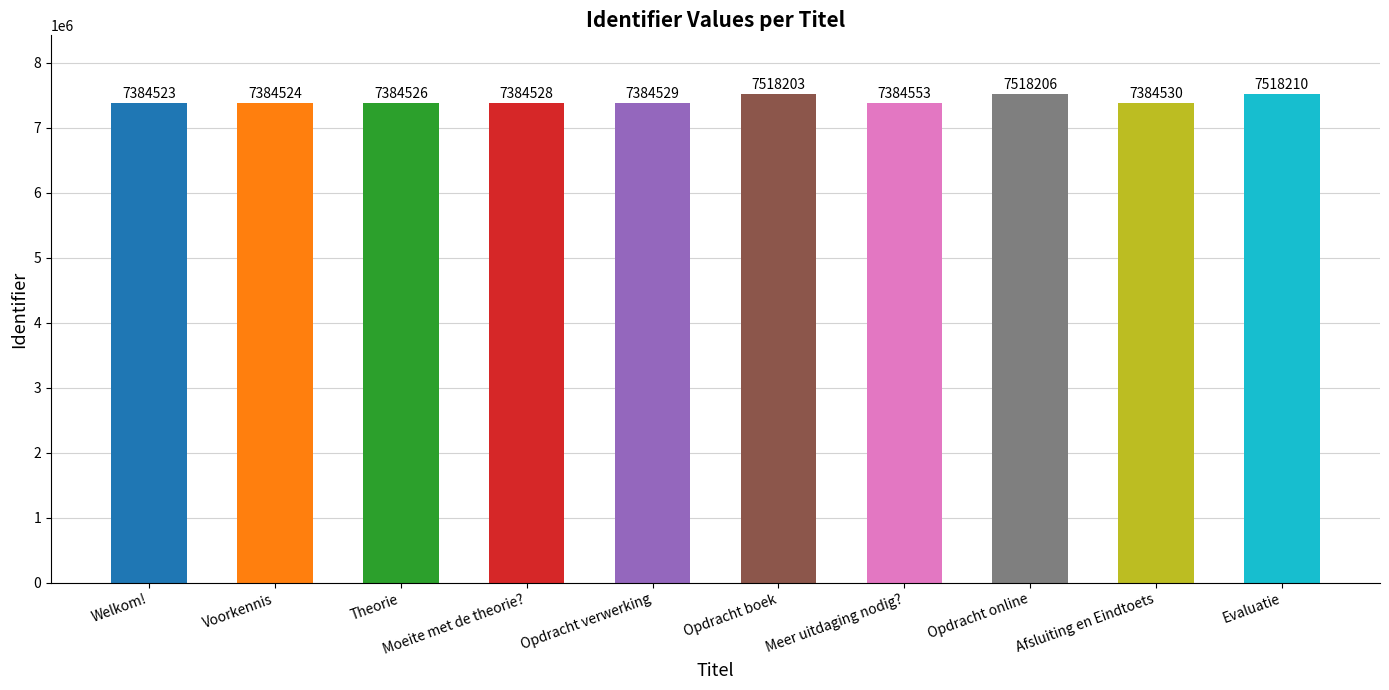

Reading left to right, what are all the values shown in this chart?

7384523	7384524	7384526	7384528	7384529	7518203	7384553	7518206	7384530	7518210